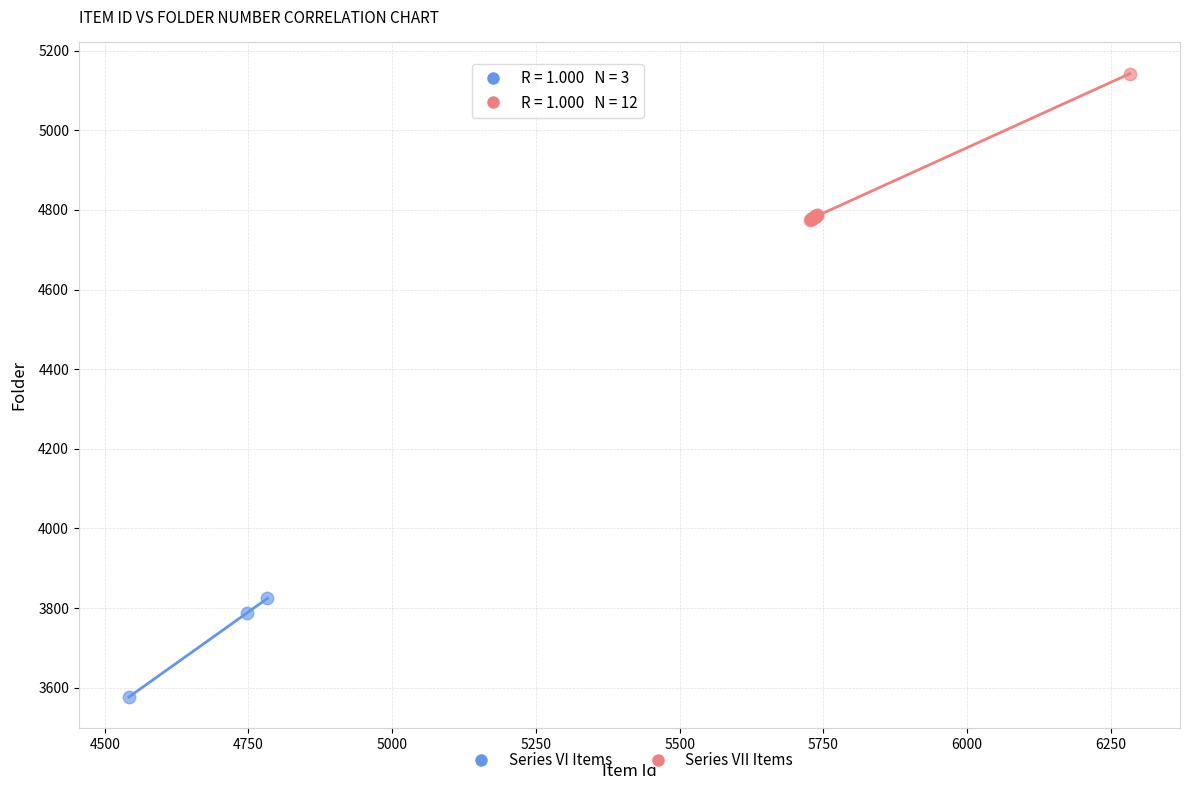

Which series contains the highest Y value?

Series VII Items